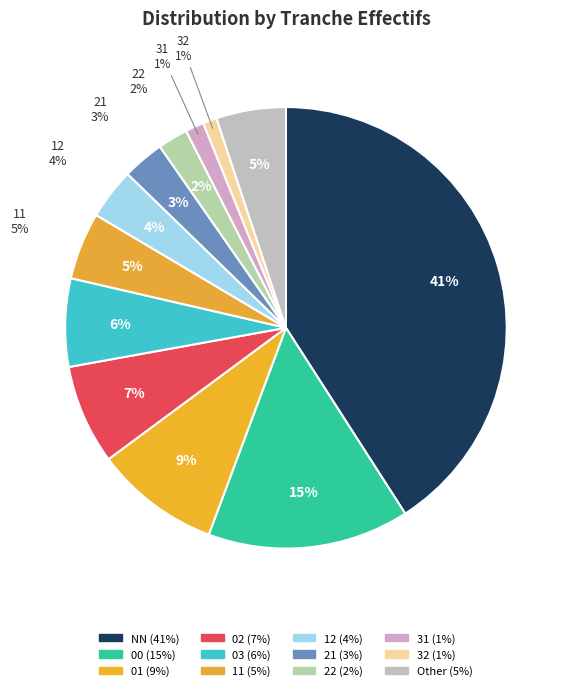

To the nearest percent, what percentage of the pie is 01?

9%